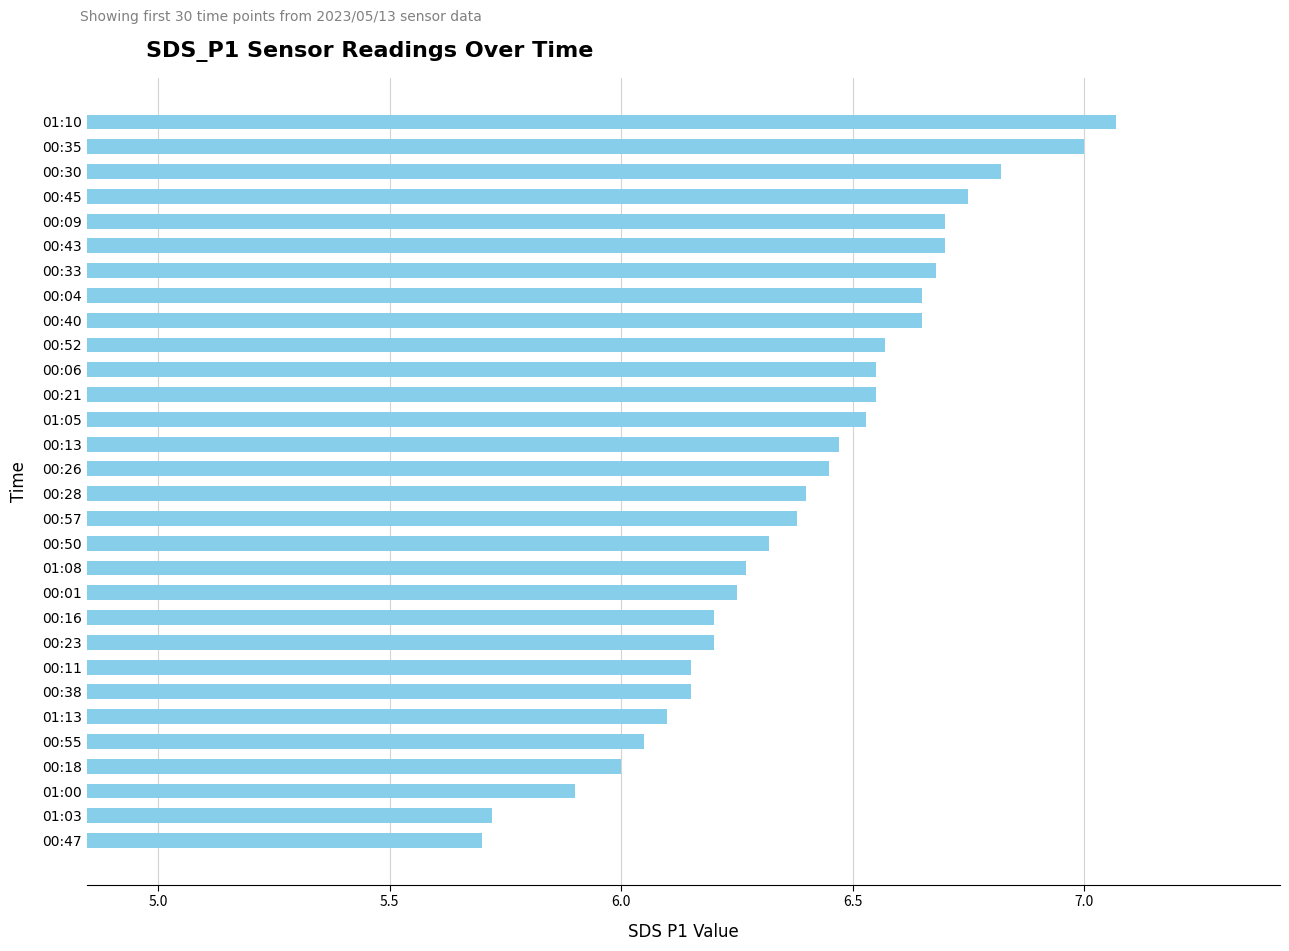

Does the chart contain any negative values?

No